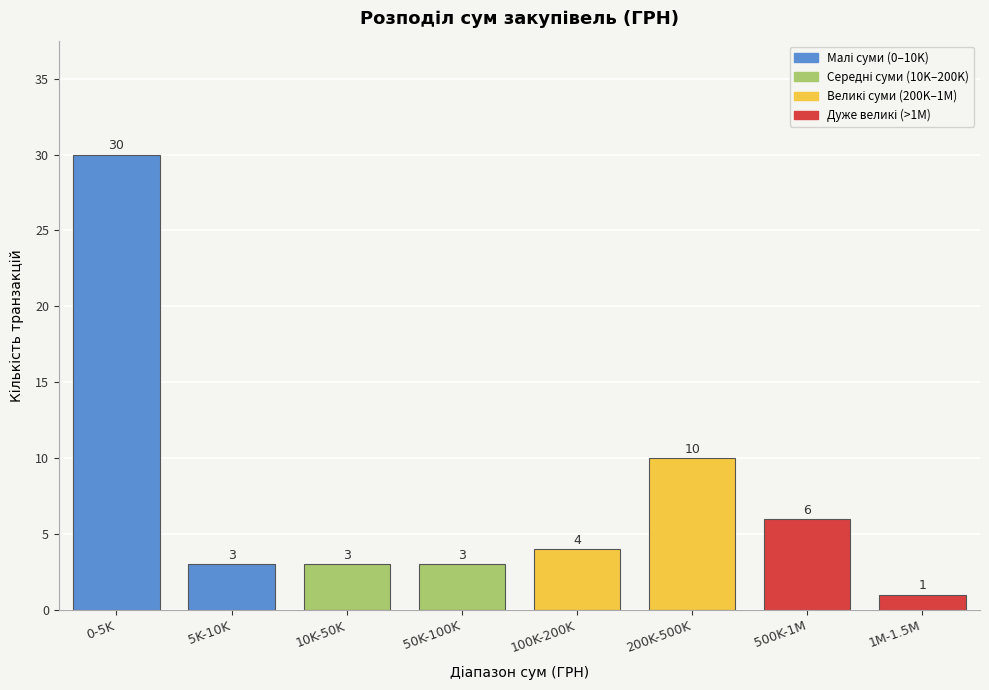

Reading right to left, transcribe all the data shown in this chart.

1	6	10	4	3	3	3	30